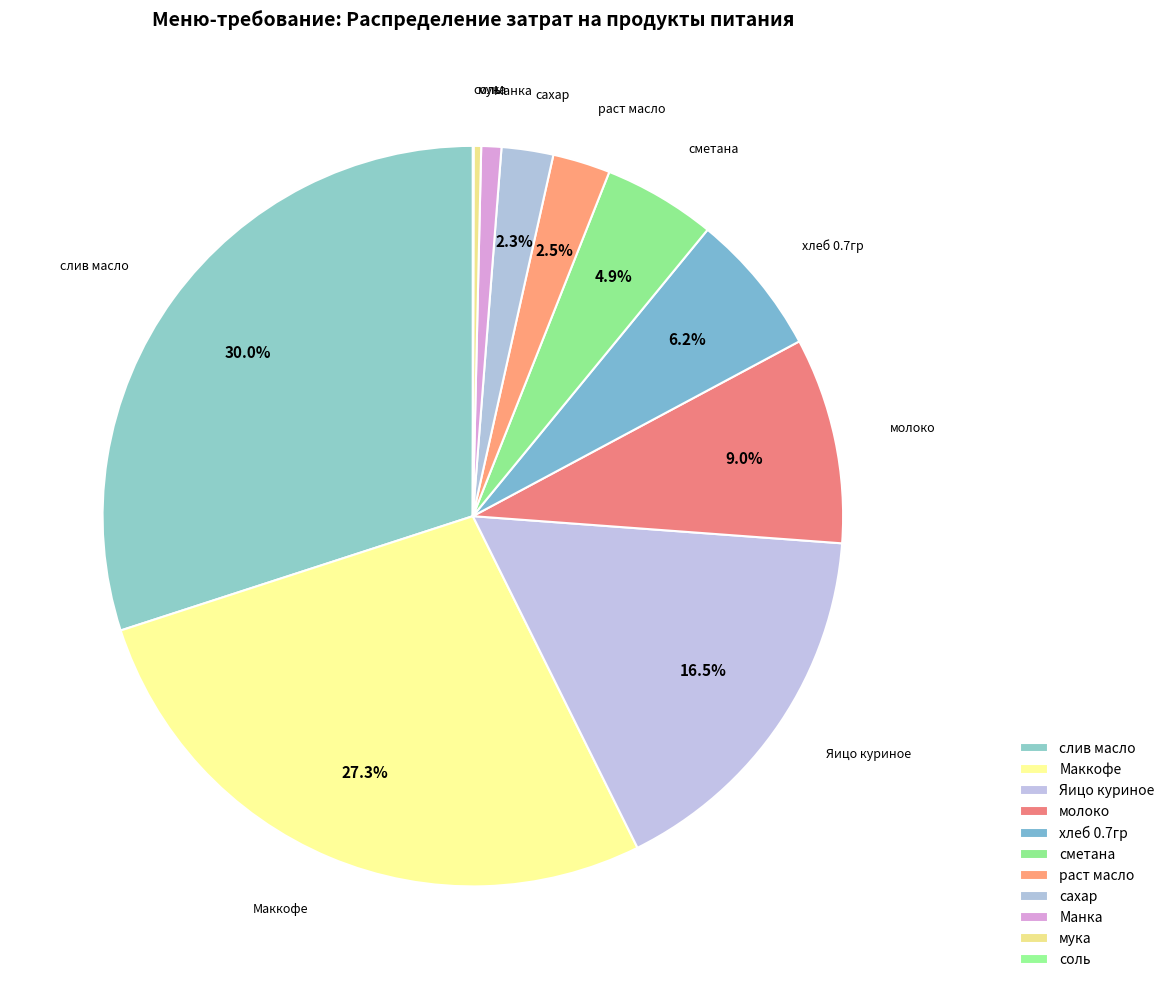

What is the smallest slice in the pie chart?

соль